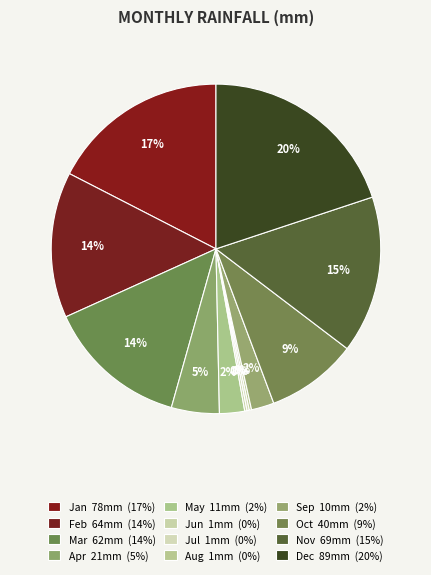

Combined, what portion of the pie is Apr and Jun?

4.9%